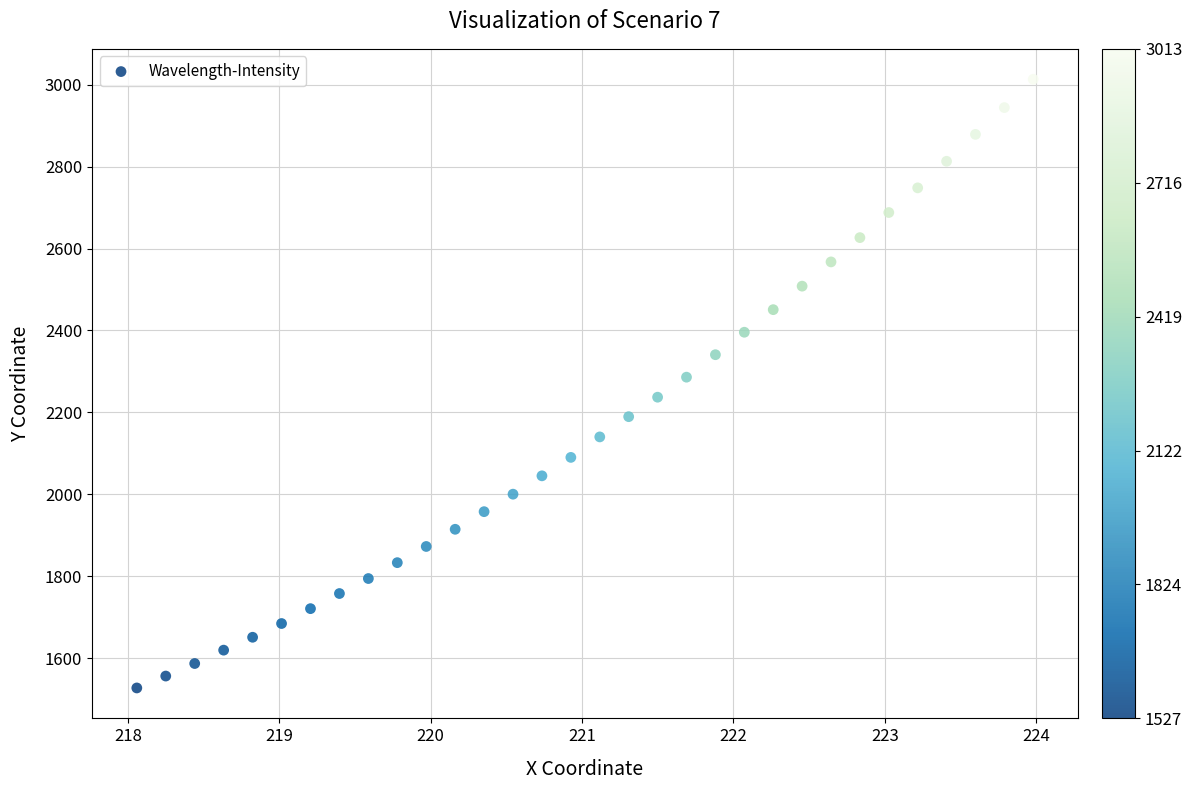

What is the range of Y values (max minus min)?

1486.4